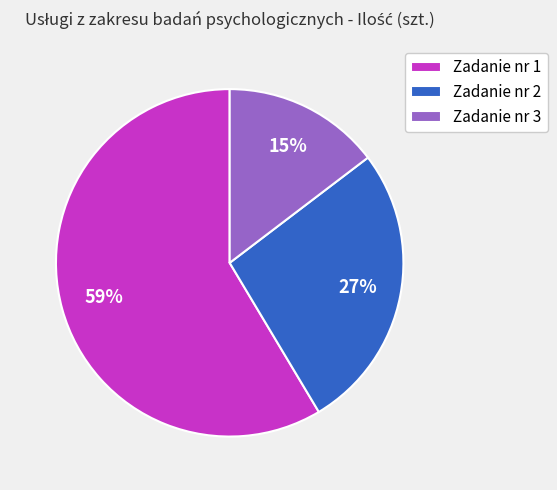

Which slice represents more than half of the pie?

Zadanie nr 1